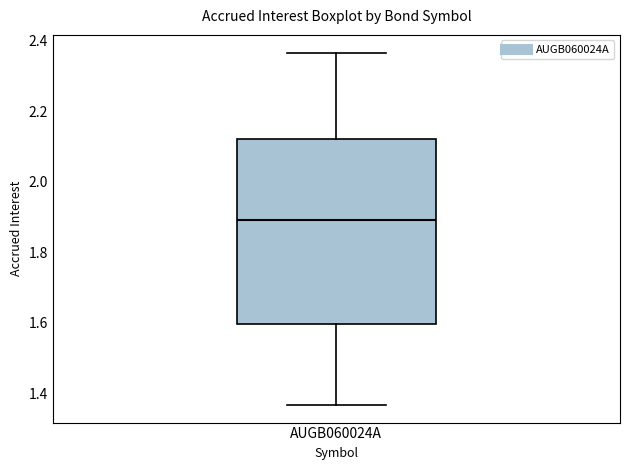

Where is the upper edge of the box for AUGB060024A on the y-axis? The values are not printed on the chart, so give them approximately, as read against the axis.

2.12